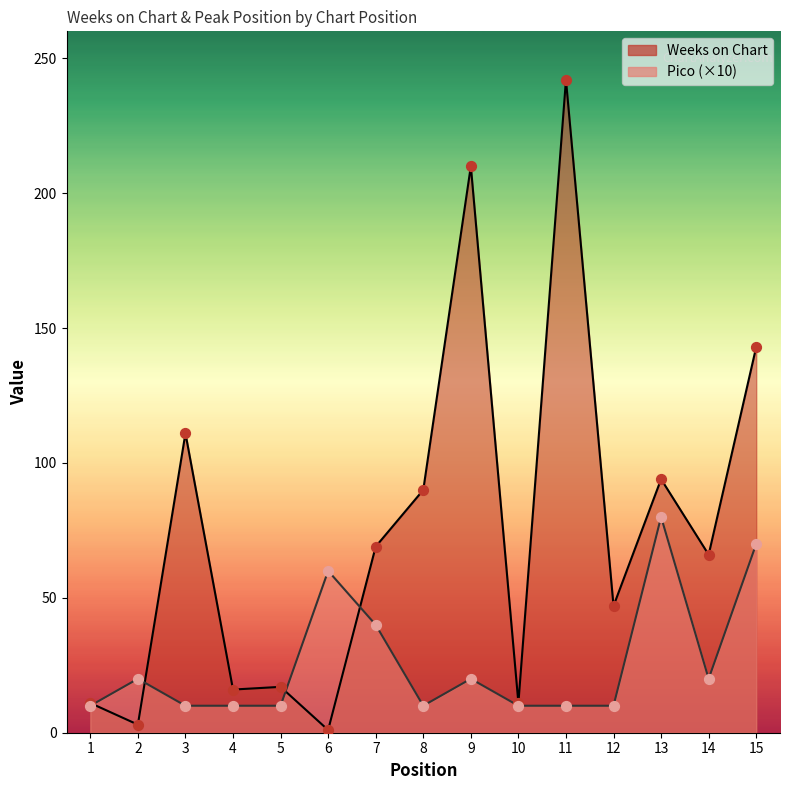

At which category is the sum across all series the highest?

11